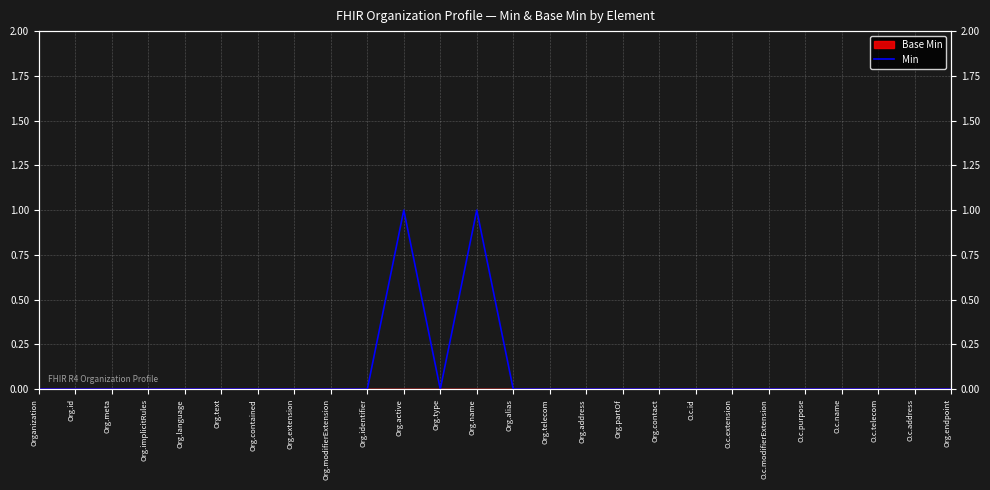

True or false: the data shows 0 at Org.implicitRules.

False